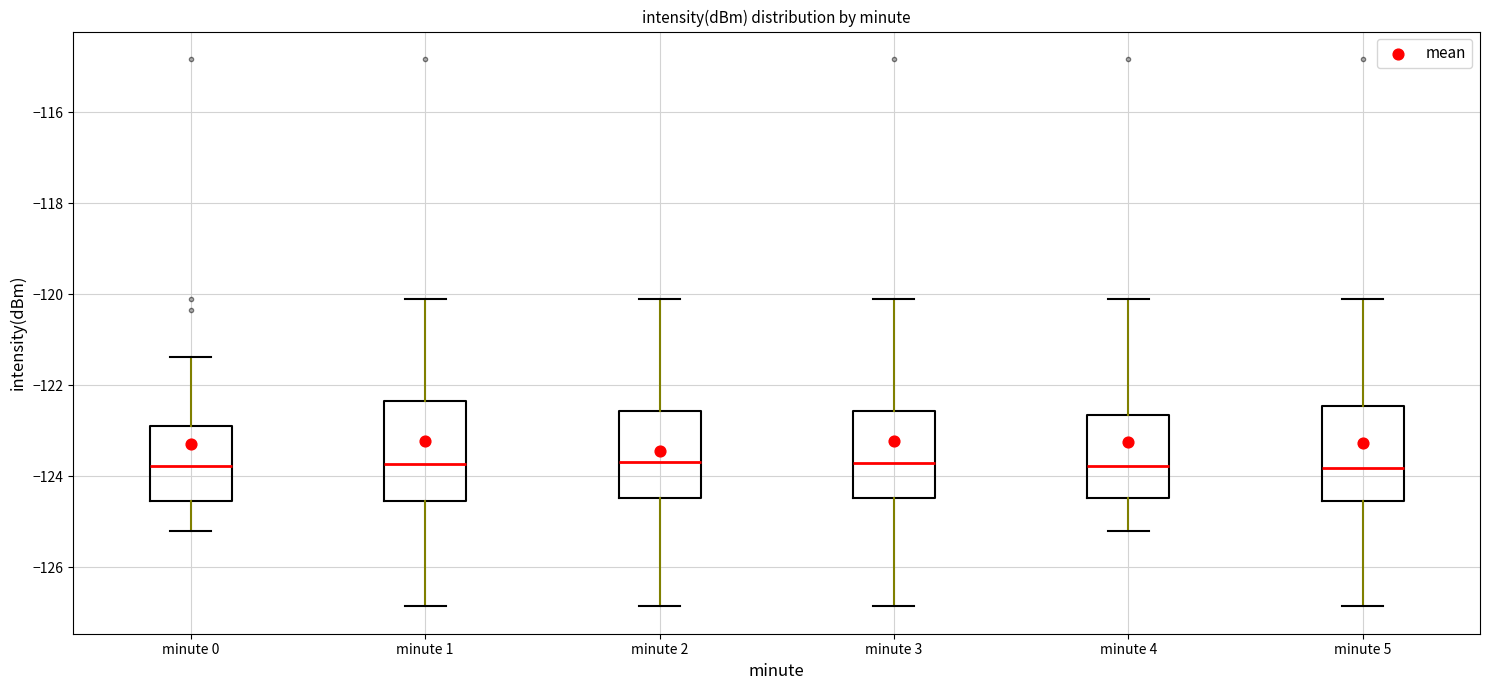

Reading left to right, read every box against the y-axis: the position of its median line, the range the box covers, and the ends of its whiskers. The values are not printed on the chart, so give them approximately, as read against the axis.

minute 0: median -123.8, box -124.6 to -122.8, whiskers -125.2 to -121.4
minute 1: median -123.8, box -124.6 to -122.4, whiskers -126.8 to -120.2
minute 2: median -123.6, box -124.4 to -122.6, whiskers -126.8 to -120.2
minute 3: median -123.8, box -124.4 to -122.6, whiskers -126.8 to -120.2
minute 4: median -123.8, box -124.4 to -122.6, whiskers -125.2 to -120.2
minute 5: median -123.8, box -124.6 to -122.4, whiskers -126.8 to -120.2